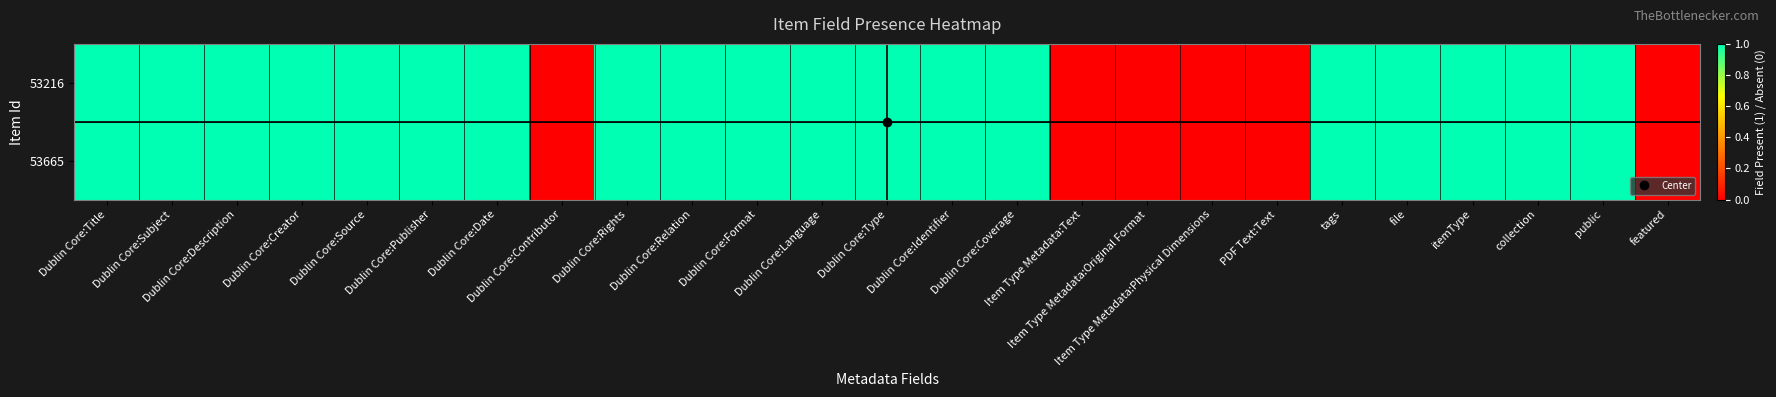

At how many categories does at least one series exceed 0?

19